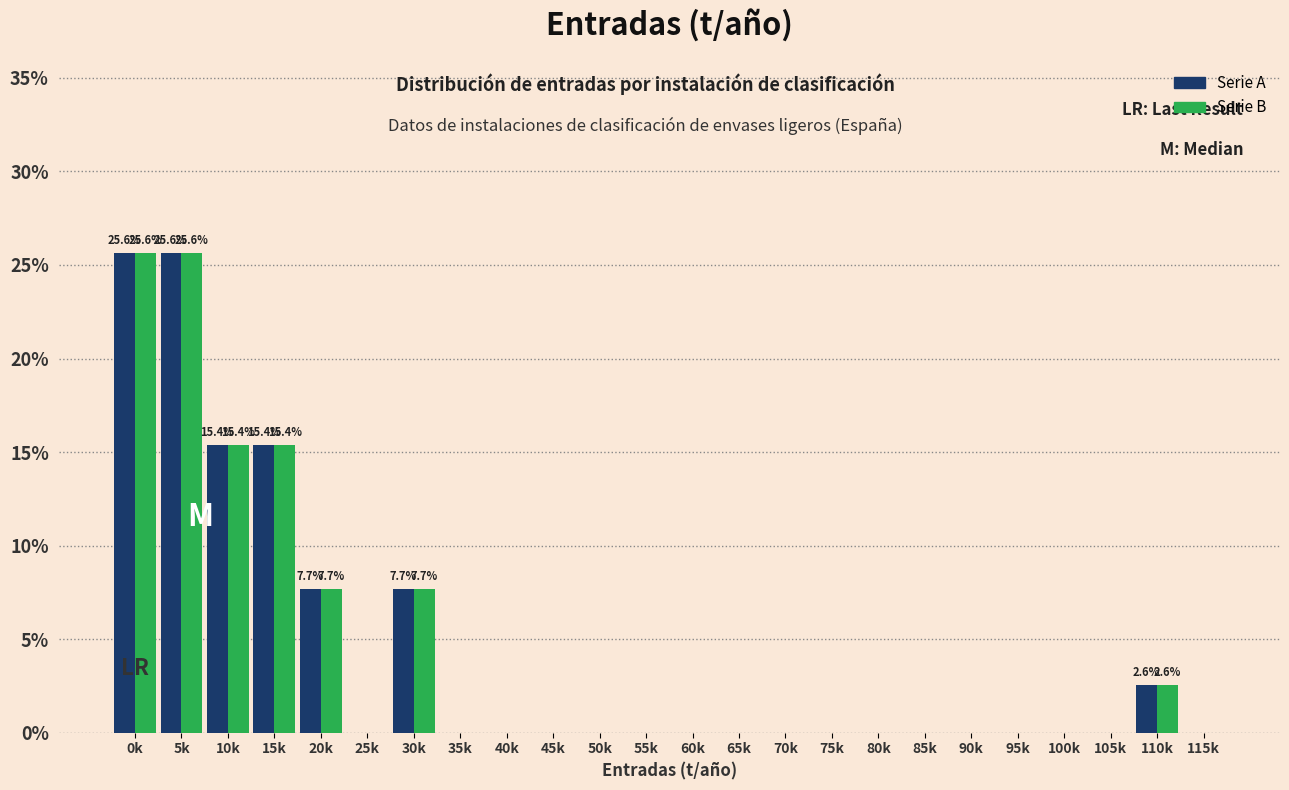

What is the maximum value shown in the chart?

25.6